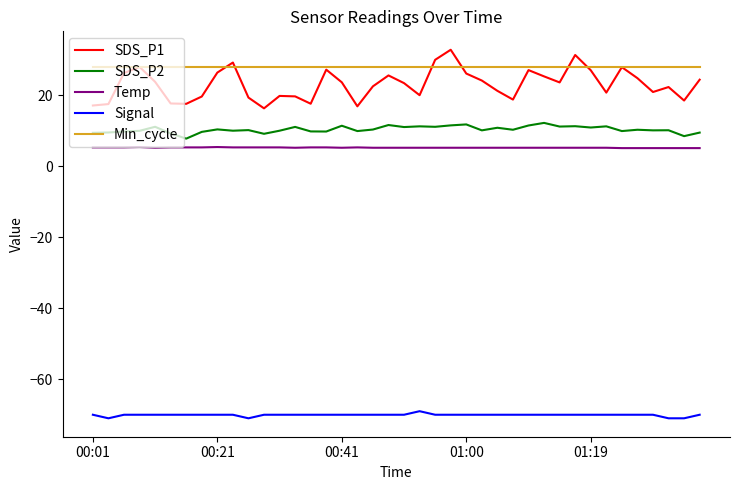

What is the maximum value shown in the chart?

32.8